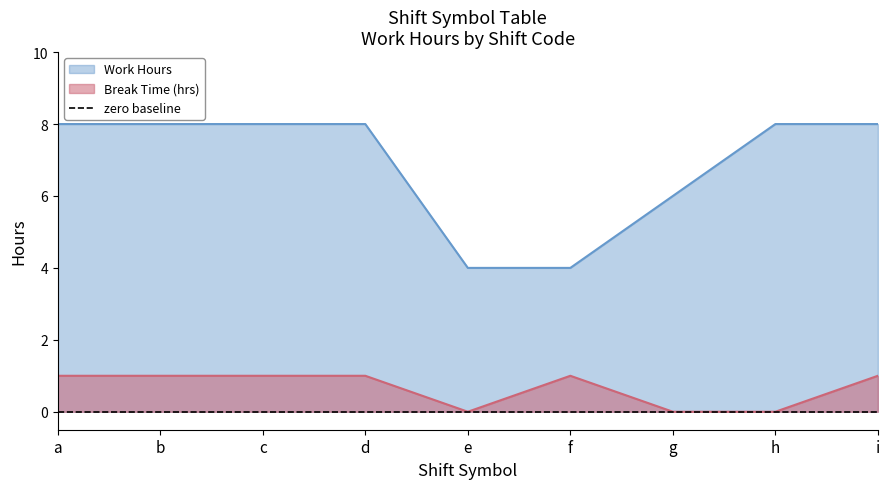

How many data points in Work Hours are less than 7?

3